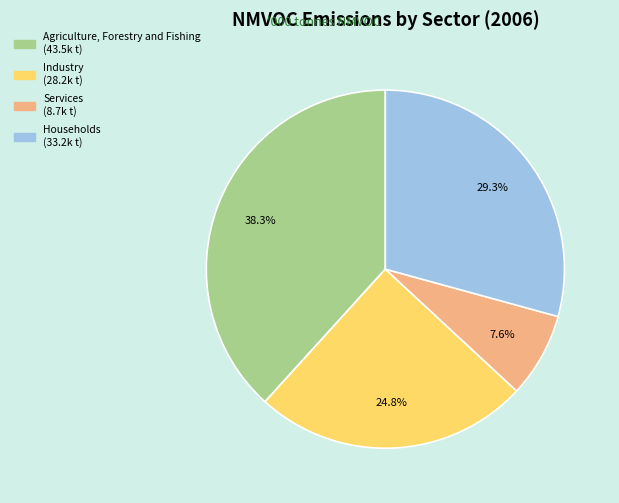

What is the ratio of the value at Services to the value at Agriculture, Forestry and Fishing?

0.2